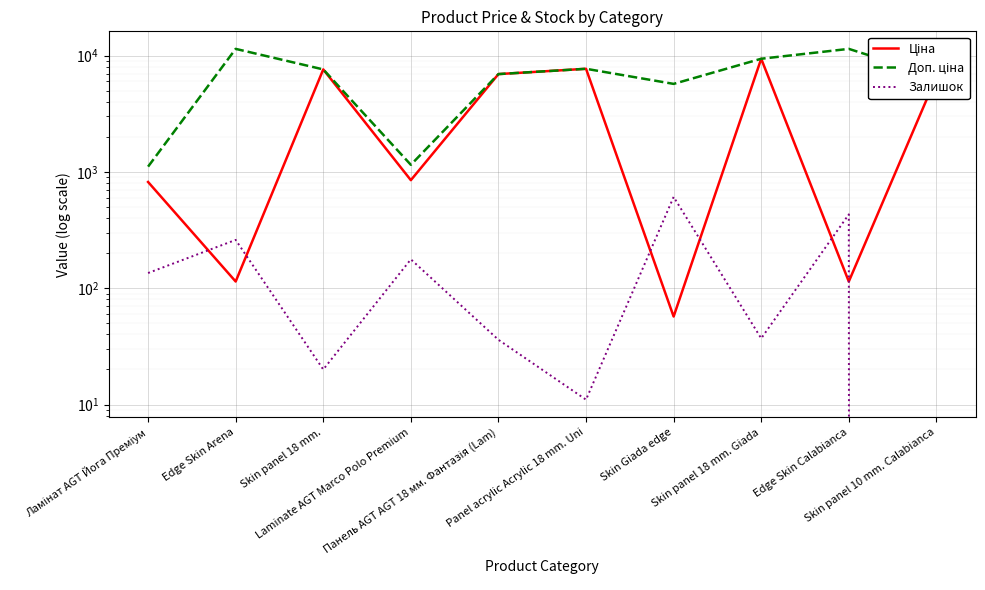

Which series changed the most between Edge Skin Arena and Панель AGT AGT 18 мм. Фантазія (Lam)?

Ціна